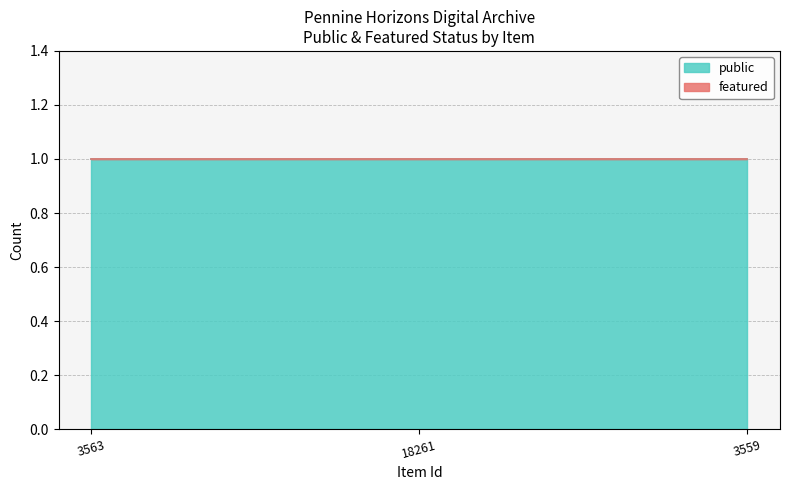

Which series has the widest spread of values?

public